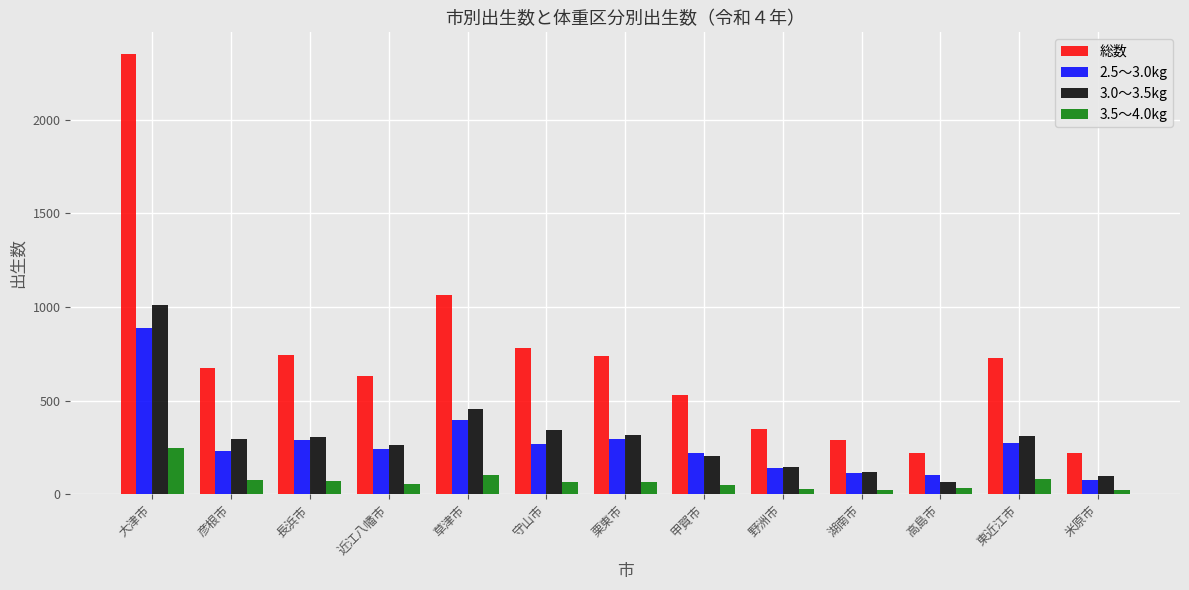

Which series has the widest spread of values?

総数